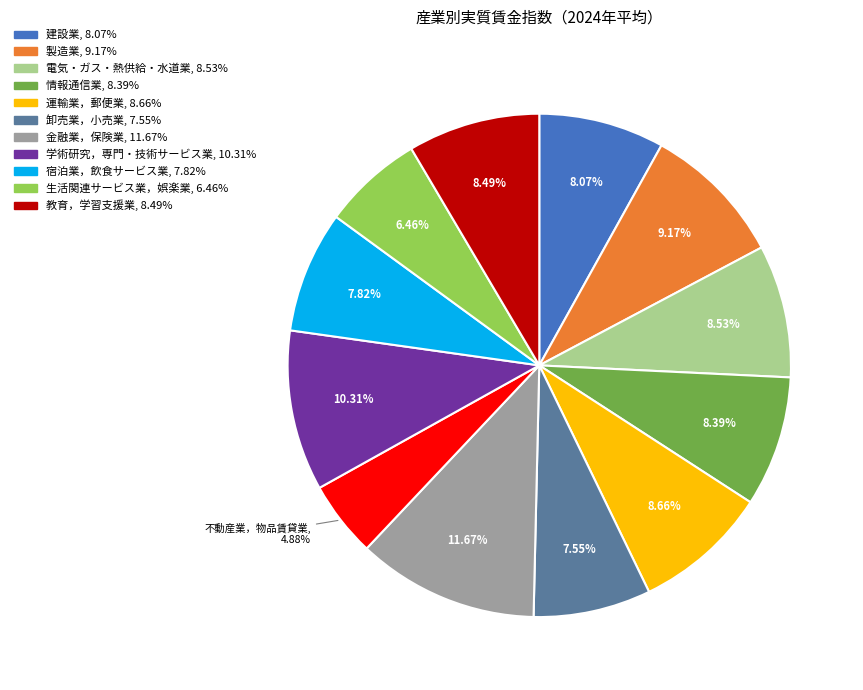

Is there any slice that represents more than half of the pie?

No